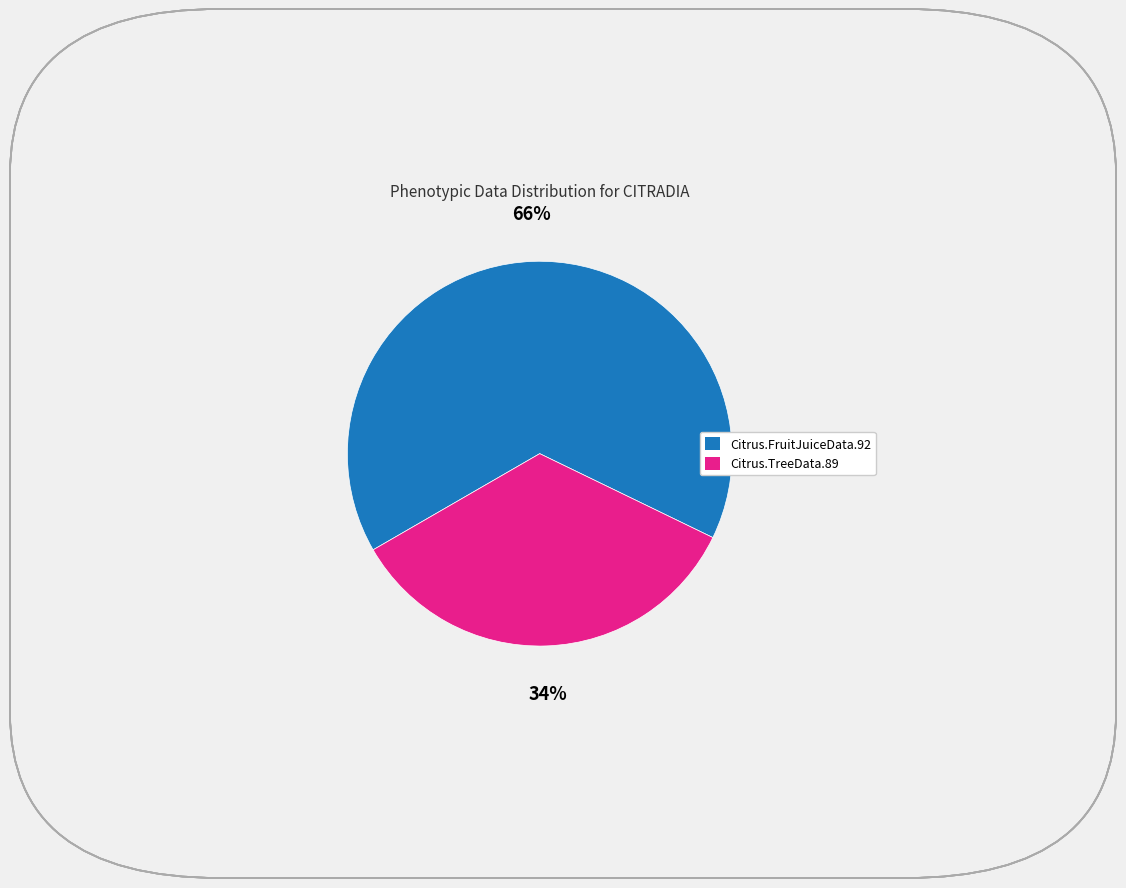

Is it true that Citrus.FruitJuiceData.92 is 66% of the pie?

True